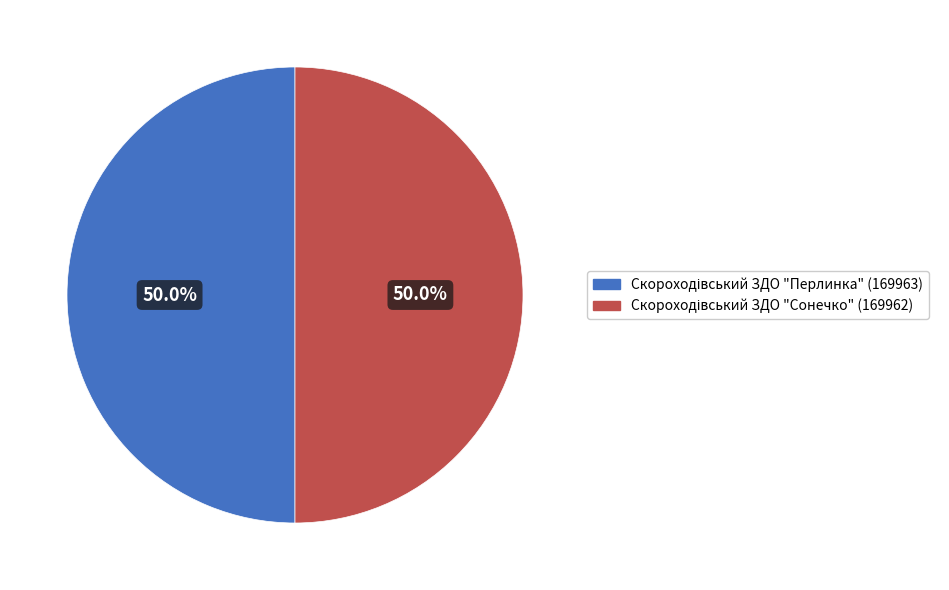

Count the number of slices in the pie.

2